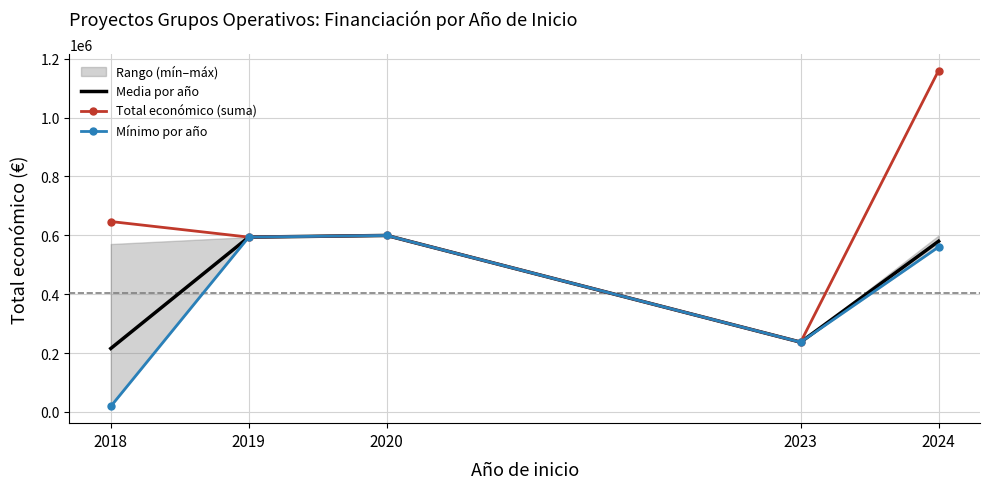

Does the chart have visible grid lines?

Yes